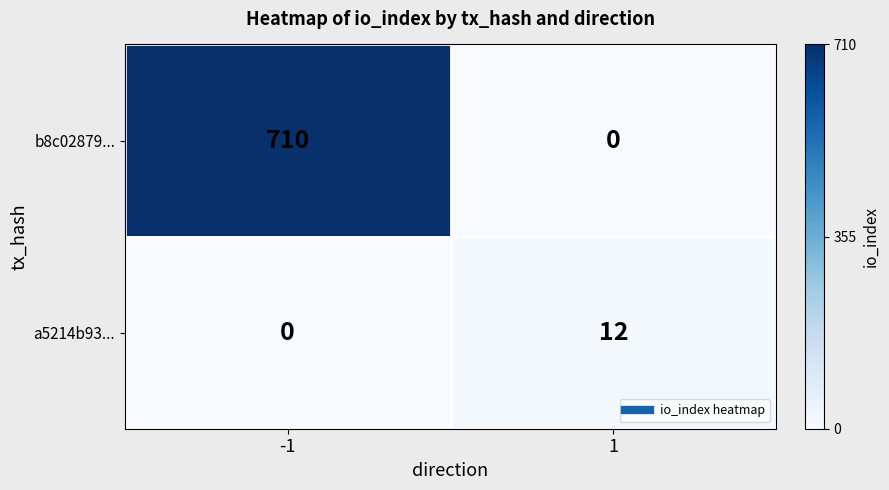

What is the sum of all b8c02879... values?

710